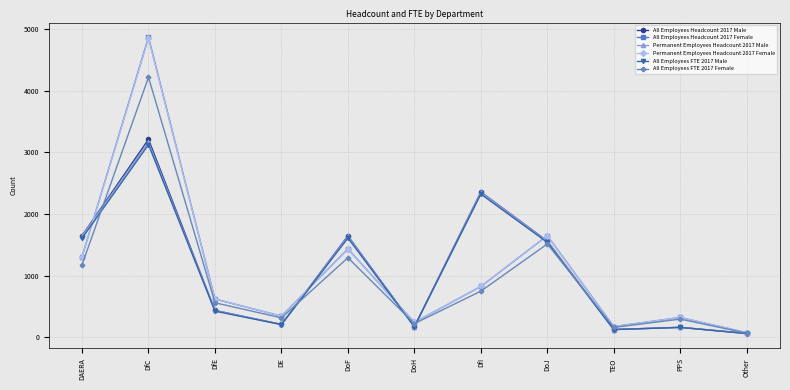

Where is the first local minimum for Permanent Employees Headcount 2017 Female?

DE